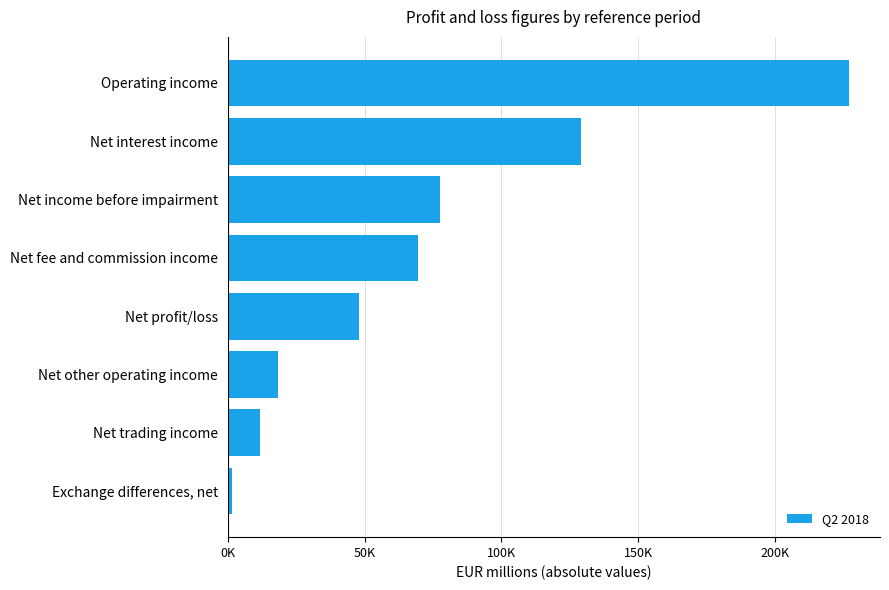

What is the greatest value displayed?

226949.9